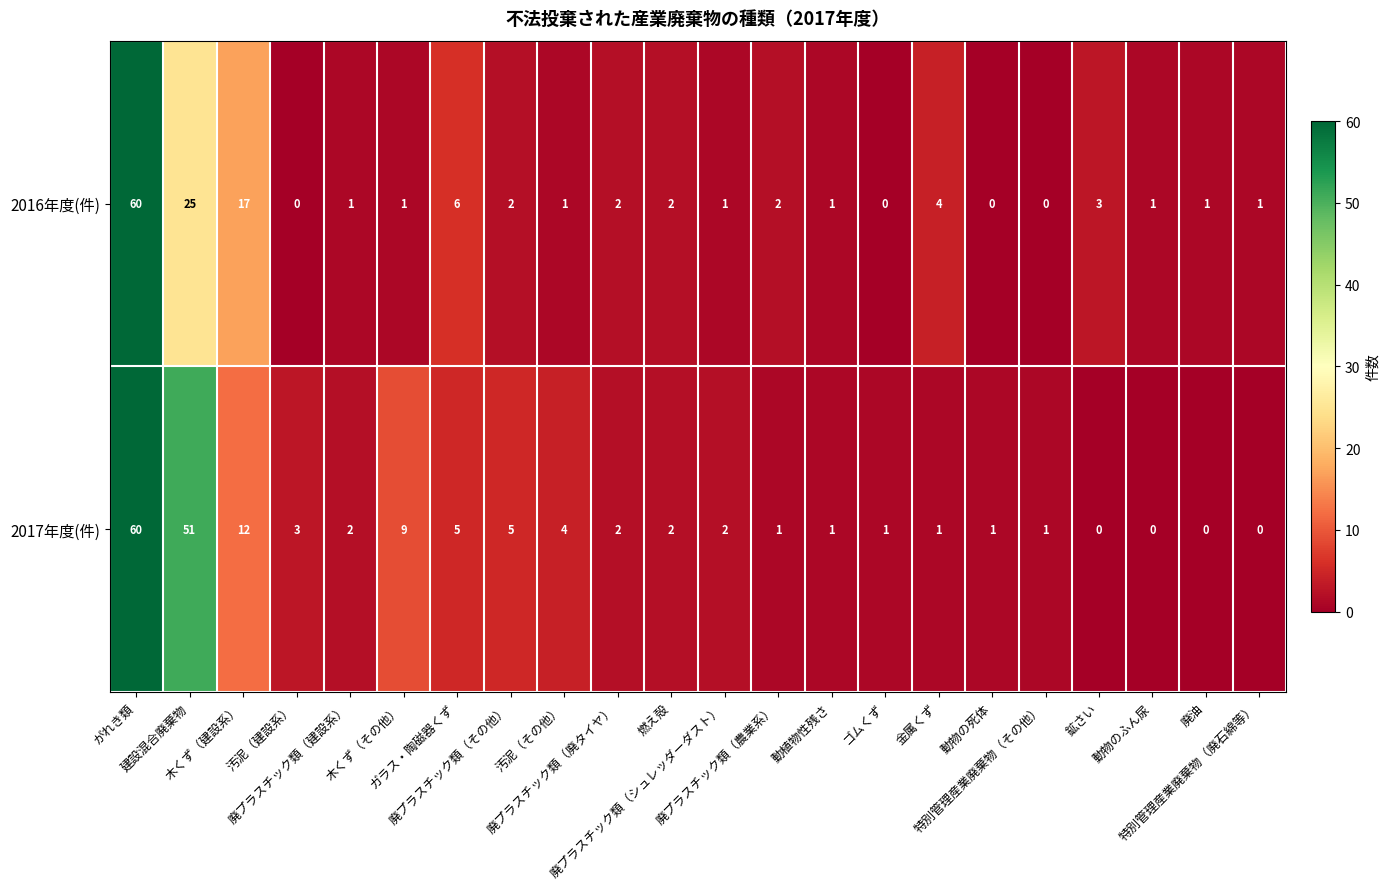

What is the greatest value displayed?

60